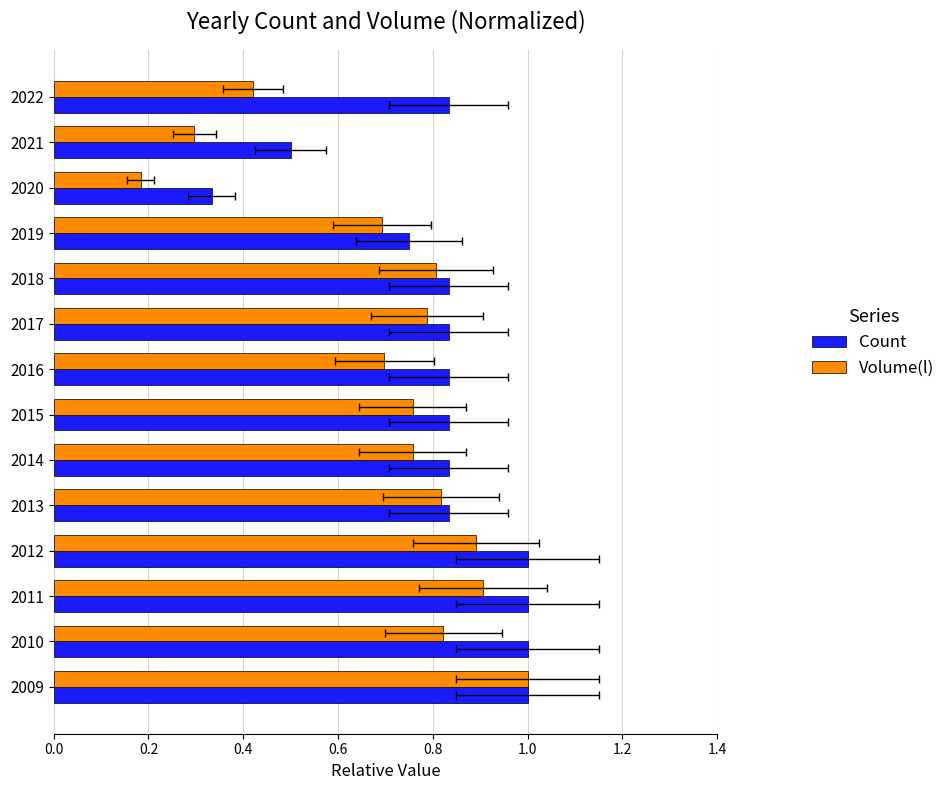

Count the Volume(l) values in the range 0 to 1.

14